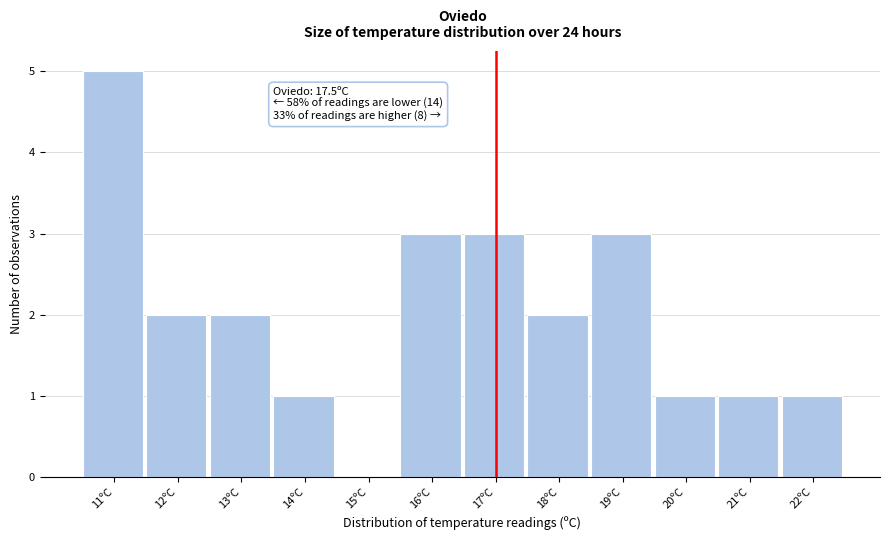

Reading left to right, extract all data points from this chart.

11ºC=5	12ºC=2	13ºC=2	14ºC=1	15ºC=0	16ºC=3	17ºC=3	18ºC=2	19ºC=3	20ºC=1	21ºC=1	22ºC=1